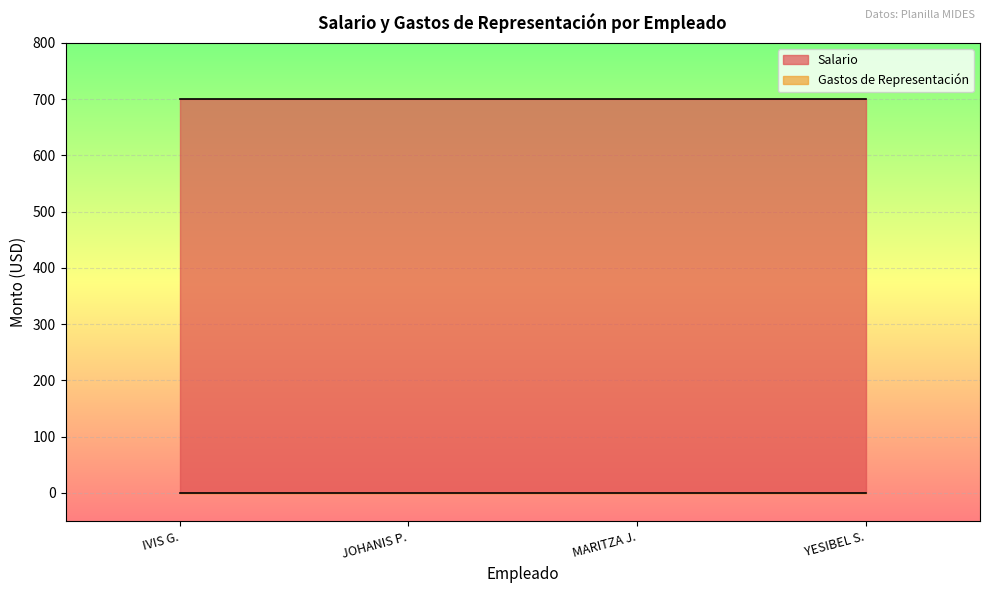

Reading right to left, what are all the values shown in this chart?

Salario: 700	700	700	700
Gastos de Representación: 0	0	0	0